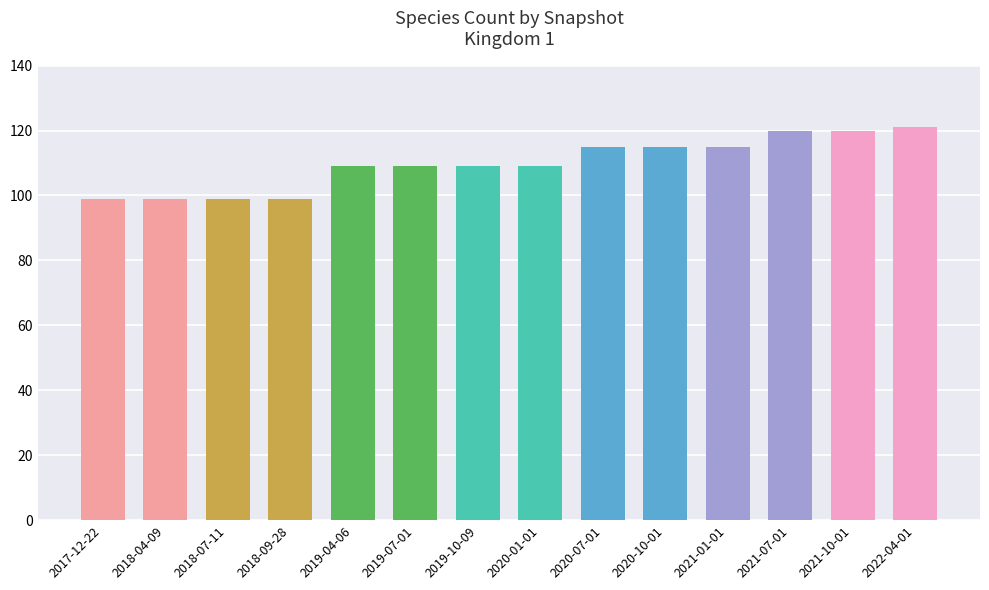

What is the average value?

110